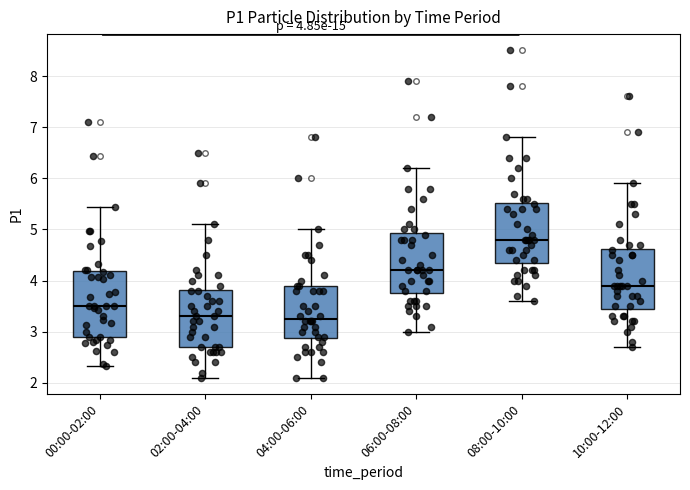

Which box is the tallest, from its lower edge to its upper edge?

00:00-02:00